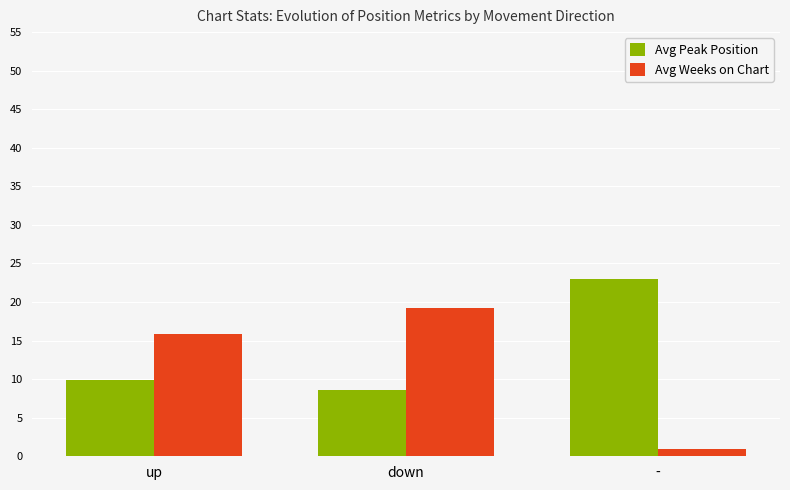

Read the Avg Weeks on Chart value at down.

19.2